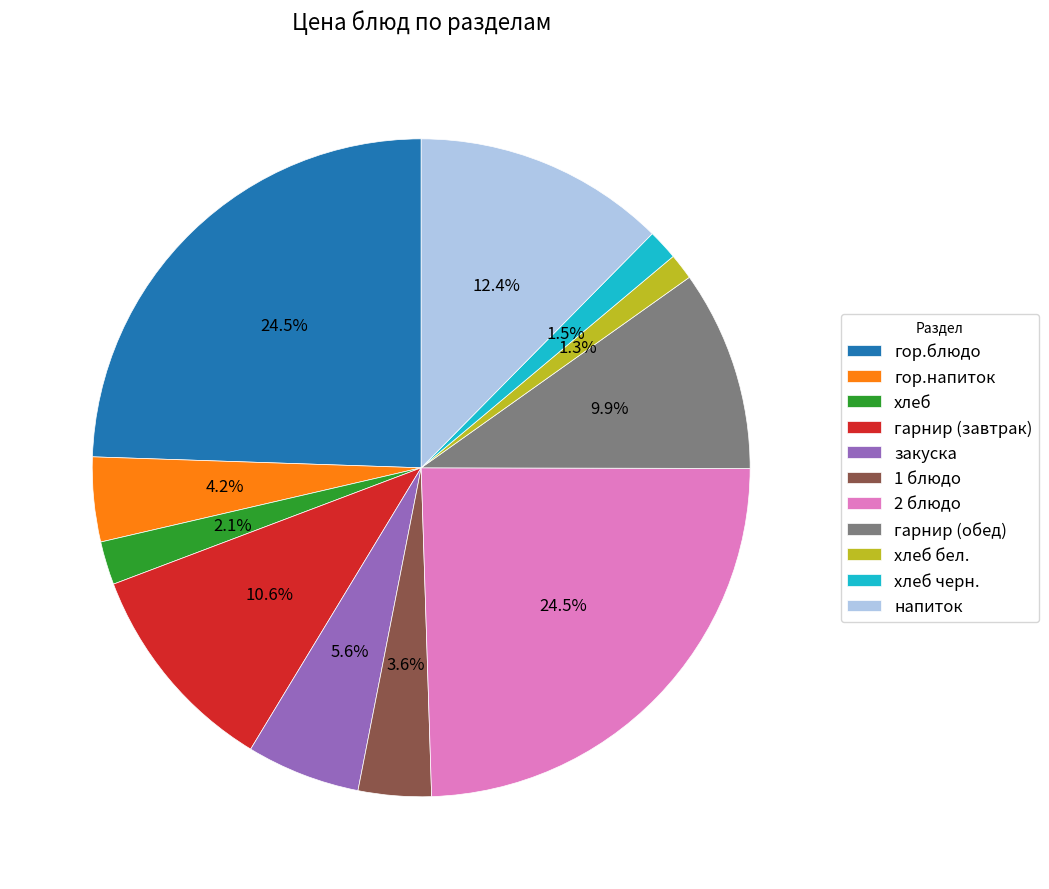

Does any single category account for the majority?

No